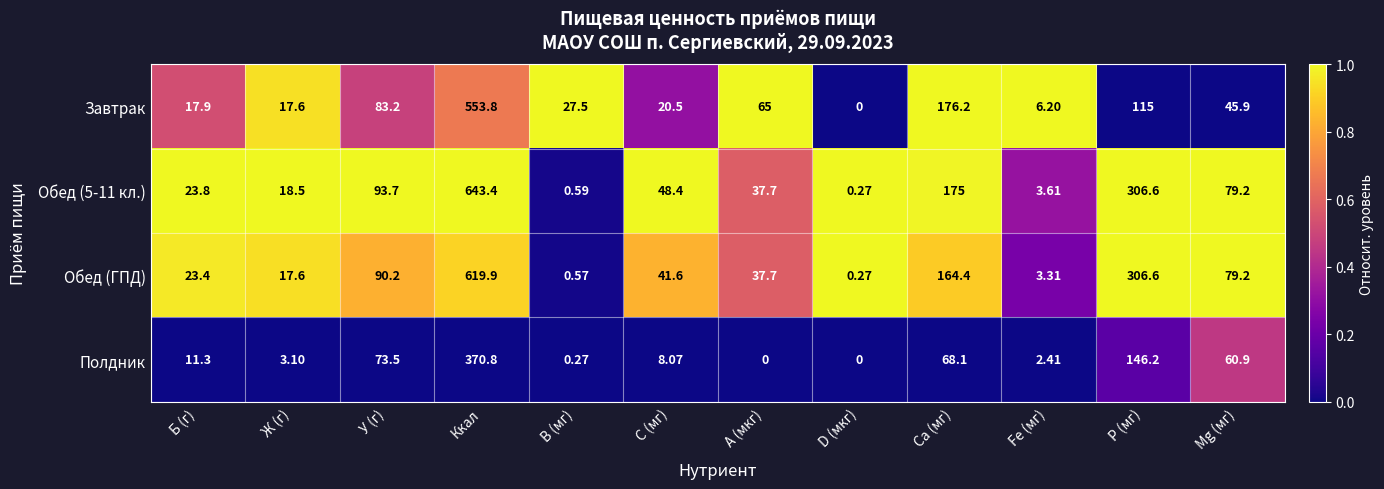

Which series changed the most between Ж (г) and Р (мг)?

Обед (ГПД)